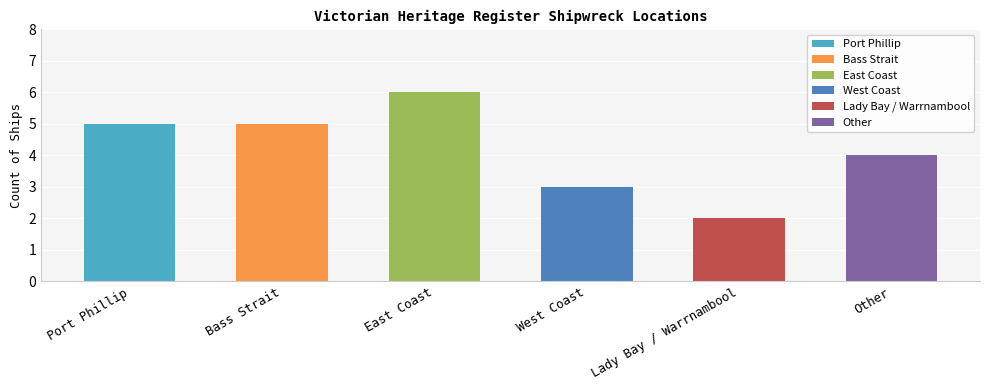

Reading left to right, list all the values displayed in this chart.

Port Phillip=5	Bass Strait=5	East Coast=6	West Coast=3	Lady Bay / Warrnambool=2	Other=4